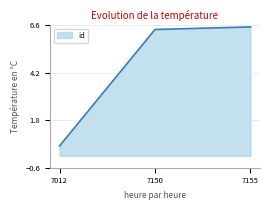

How many values exceed 6?

2